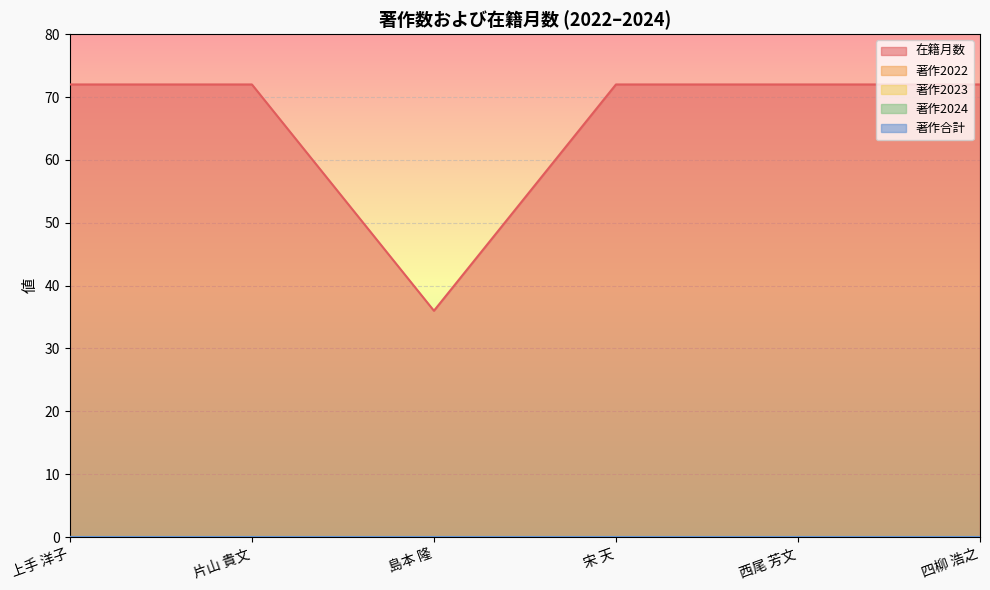

Reading right to left, list all the values displayed in this chart.

在籍月数: 72	72	72	36	72	72
著作2022: 0	0	0	0	0	0
著作2023: 0	0	0	0	0	0
著作2024: 0	0	0	0	0	0
著作合計: 0	0	0	0	0	0